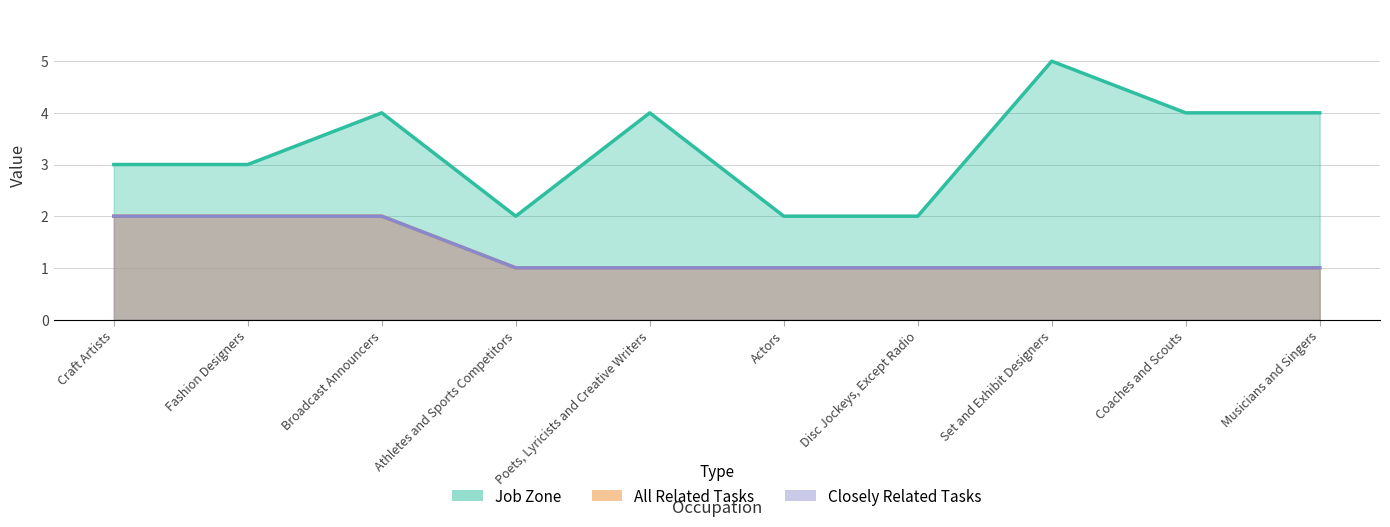

What is the total value across all series at Poets, Lyricists and Creative Writers?

6